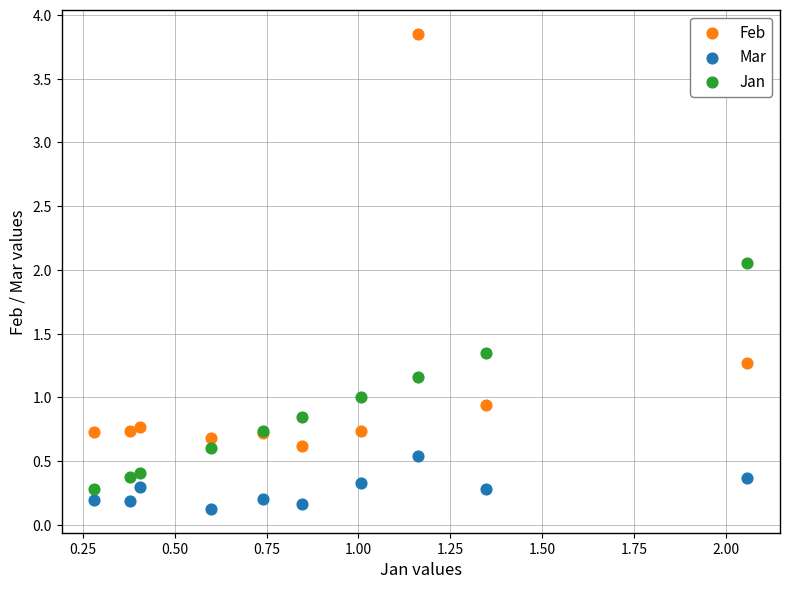

Which series contains the highest Y value?

Feb